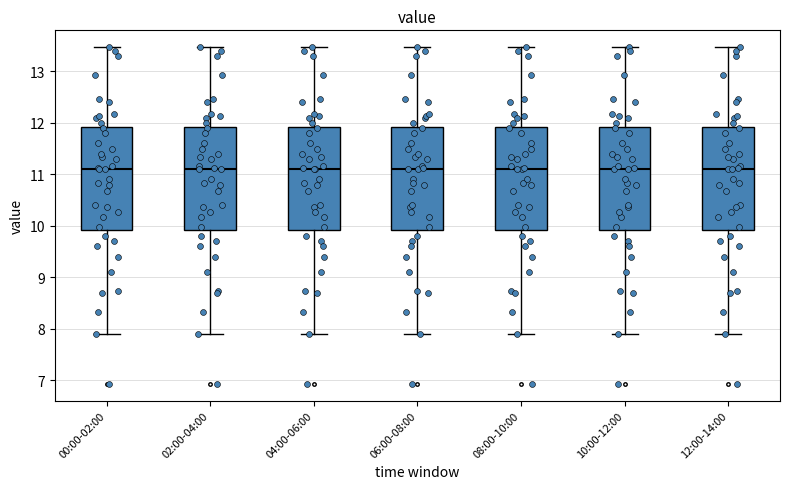

Reading left to right, transcribe this box plot: for each box, give where its median line is, the range the box spans, and where its two whiskers end, as read against the y-axis. The values are not printed on the chart, so give them approximately, as read against the axis.

00:00-02:00: median 11.1, box 9.9 to 11.9, whiskers 7.9 to 13.5
02:00-04:00: median 11.1, box 9.9 to 11.9, whiskers 7.9 to 13.5
04:00-06:00: median 11.1, box 9.9 to 11.9, whiskers 7.9 to 13.5
06:00-08:00: median 11.1, box 9.9 to 11.9, whiskers 7.9 to 13.5
08:00-10:00: median 11.1, box 9.9 to 11.9, whiskers 7.9 to 13.5
10:00-12:00: median 11.1, box 9.9 to 11.9, whiskers 7.9 to 13.5
12:00-14:00: median 11.1, box 9.9 to 11.9, whiskers 7.9 to 13.5